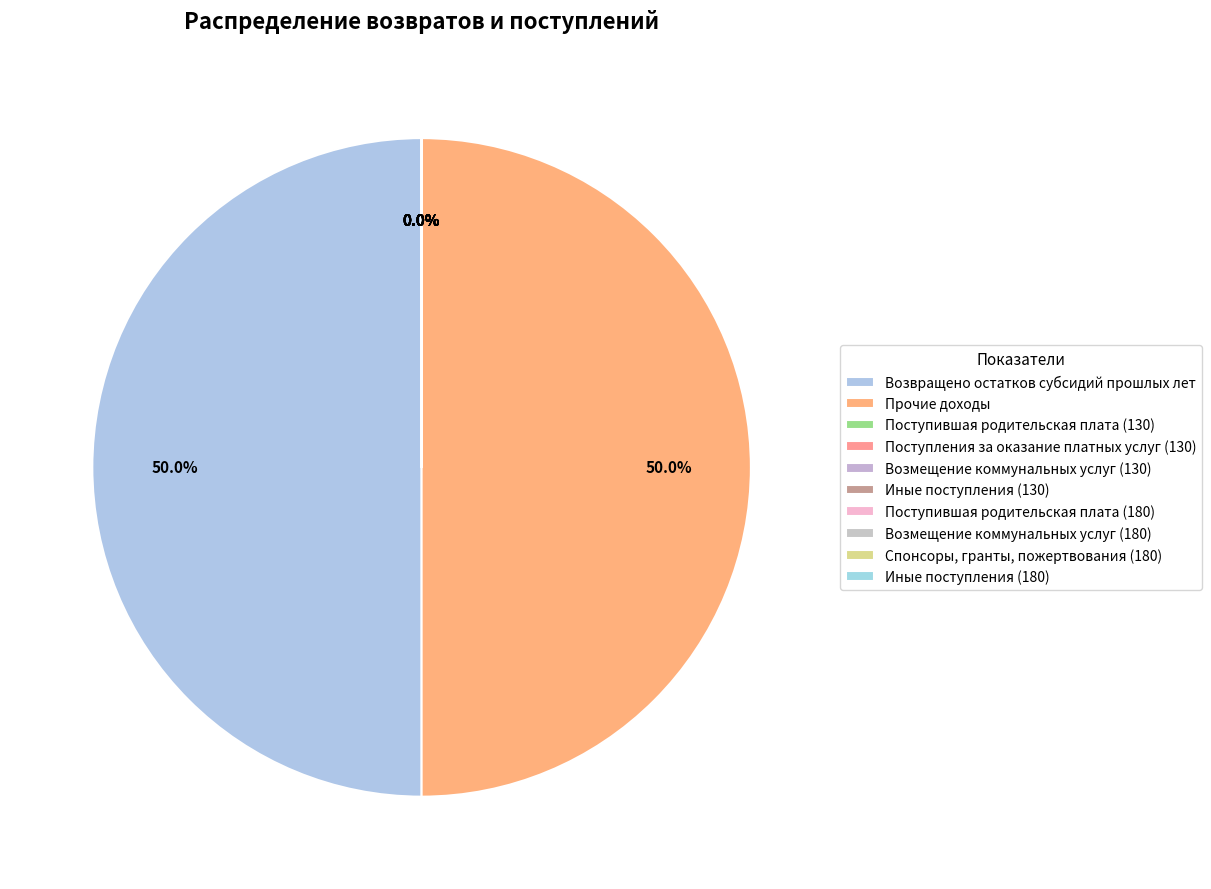

To the nearest percent, what is the difference between the largest and smallest slice percentages?

50%